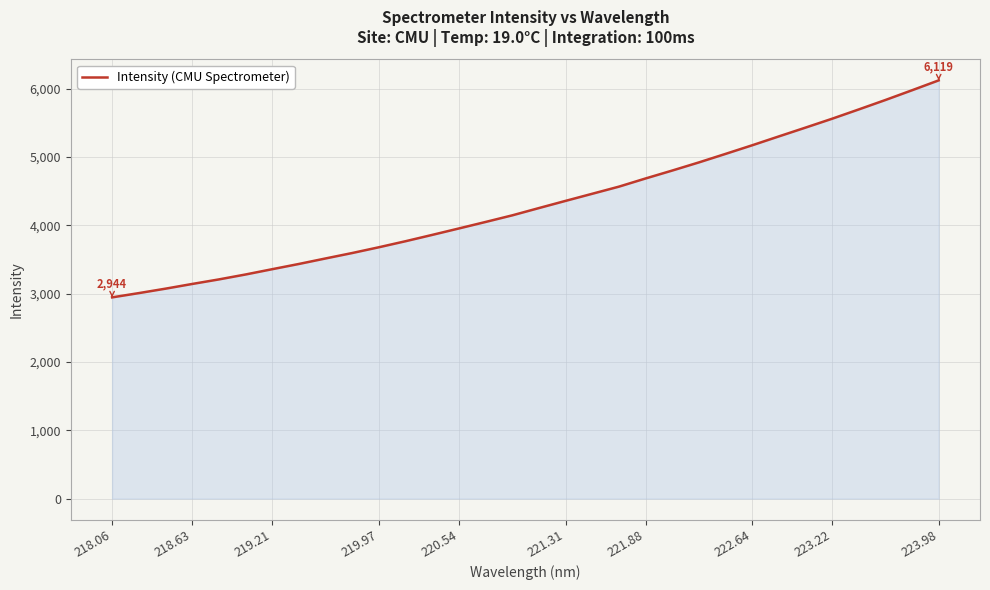

How many categories are shown in the chart?

32